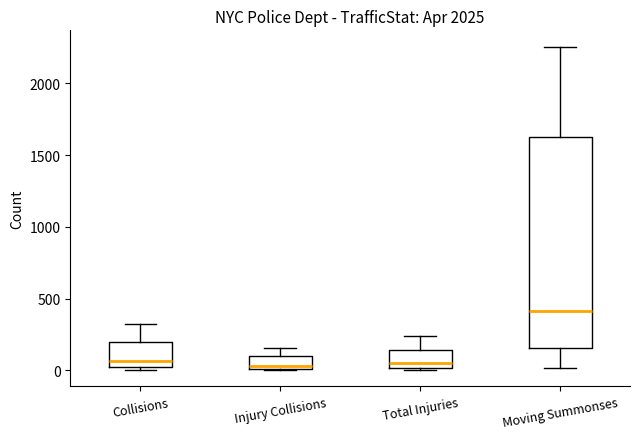

Comparing the boxes themselves (not the whiskers), which one is the tallest?

Moving Summonses